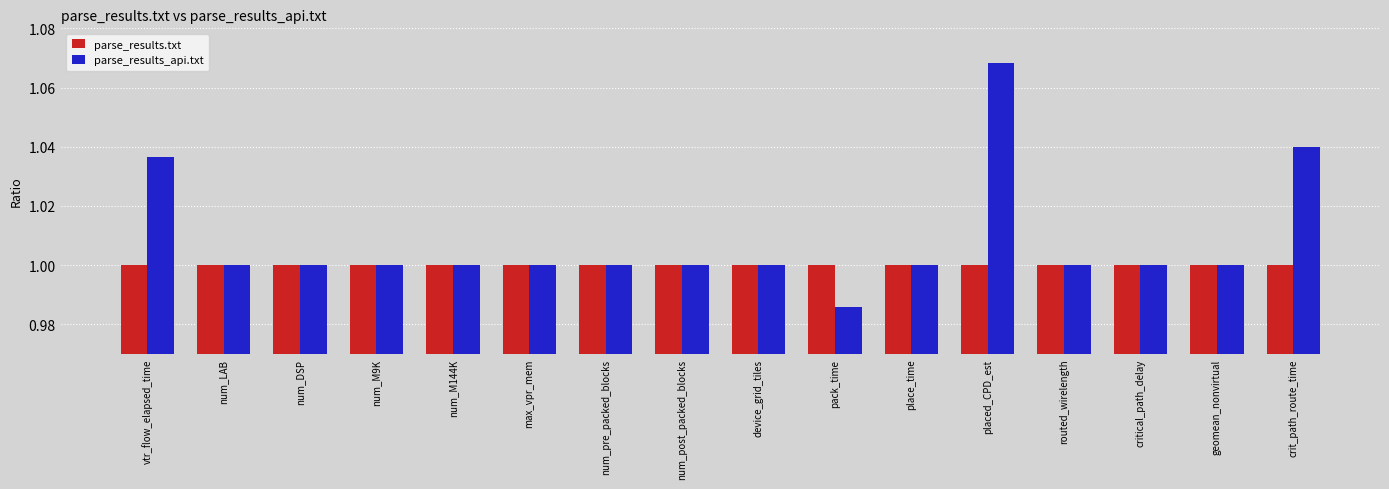

At which category is the sum across all series the highest?

placed_CPD_est